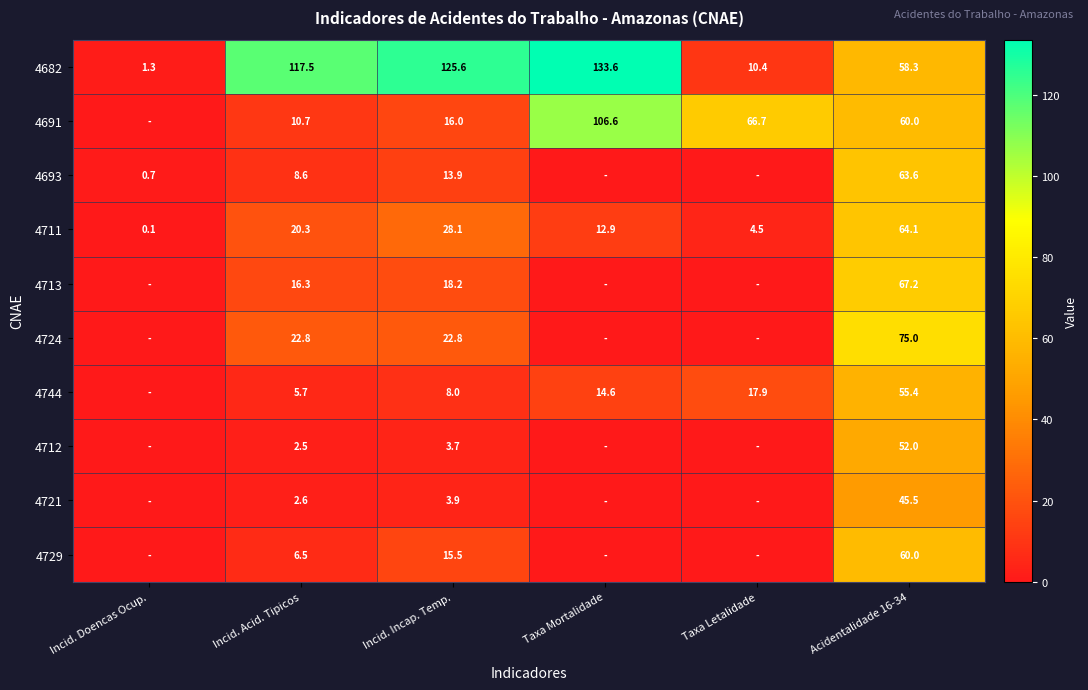

What is the difference between the 4721 values at Incid. Acid. Tipicos and Incid. Incap. Temp.?

1.3